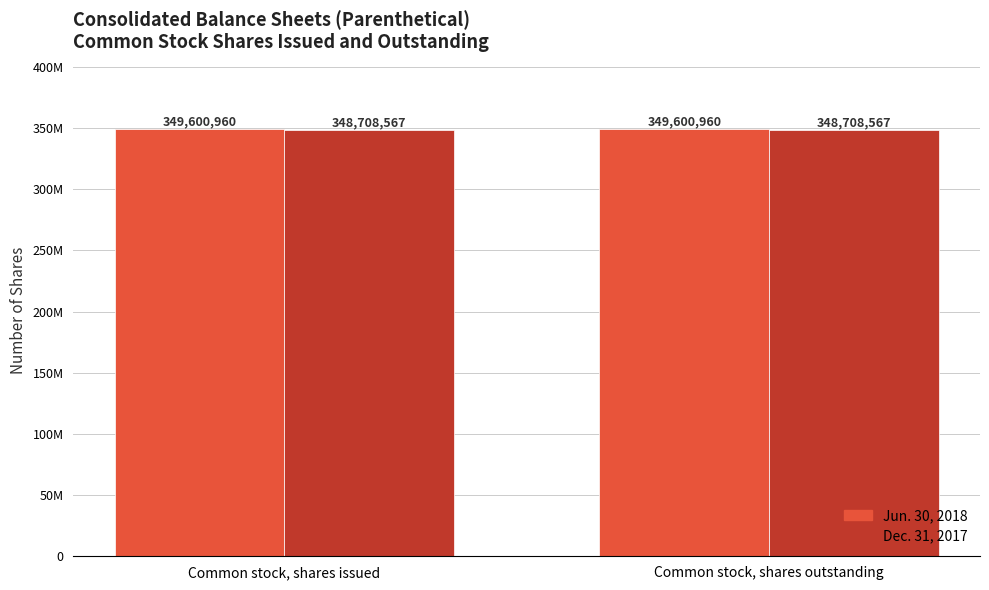

What is the approximate value of Jun. 30, 2018 at Common stock, shares issued?

349600960